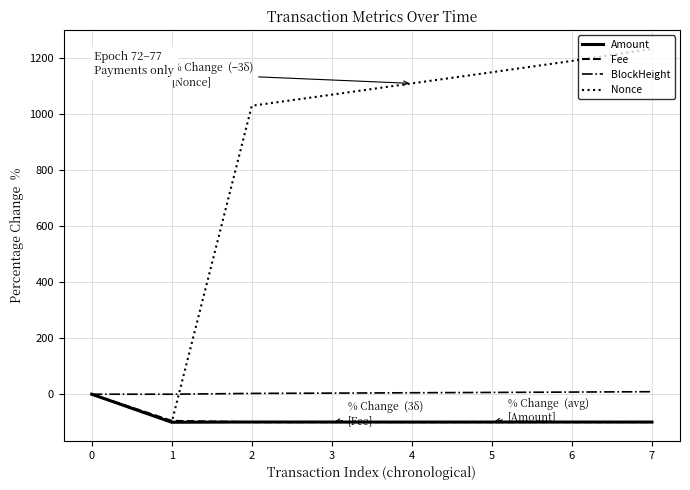

Count the number of data series in this chart.

4